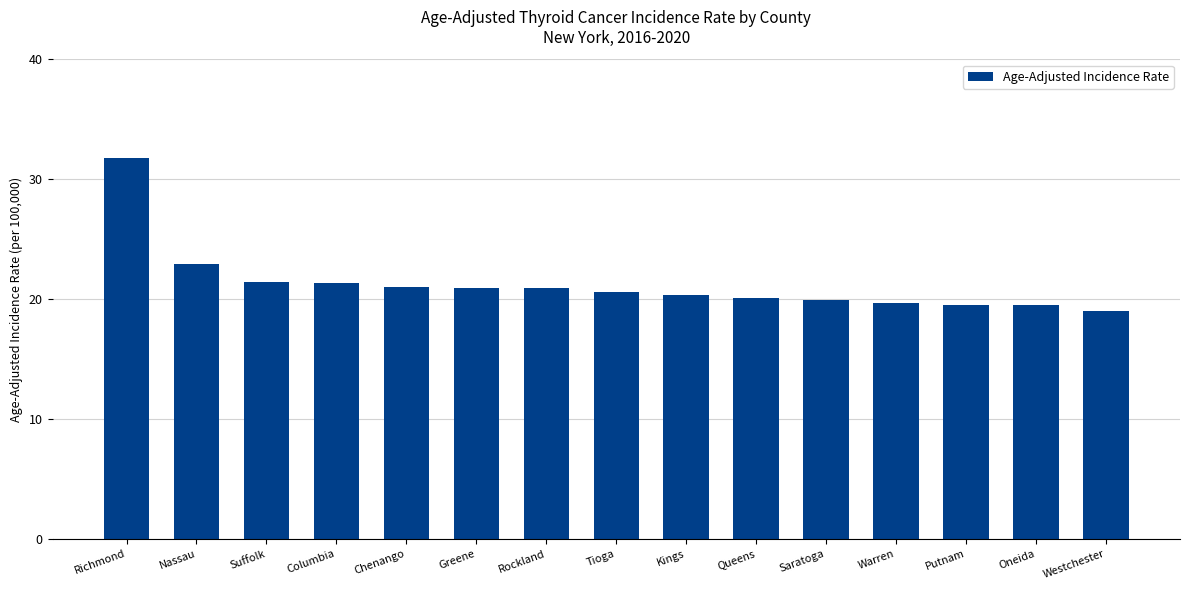

What is the sum of all values?

318.8